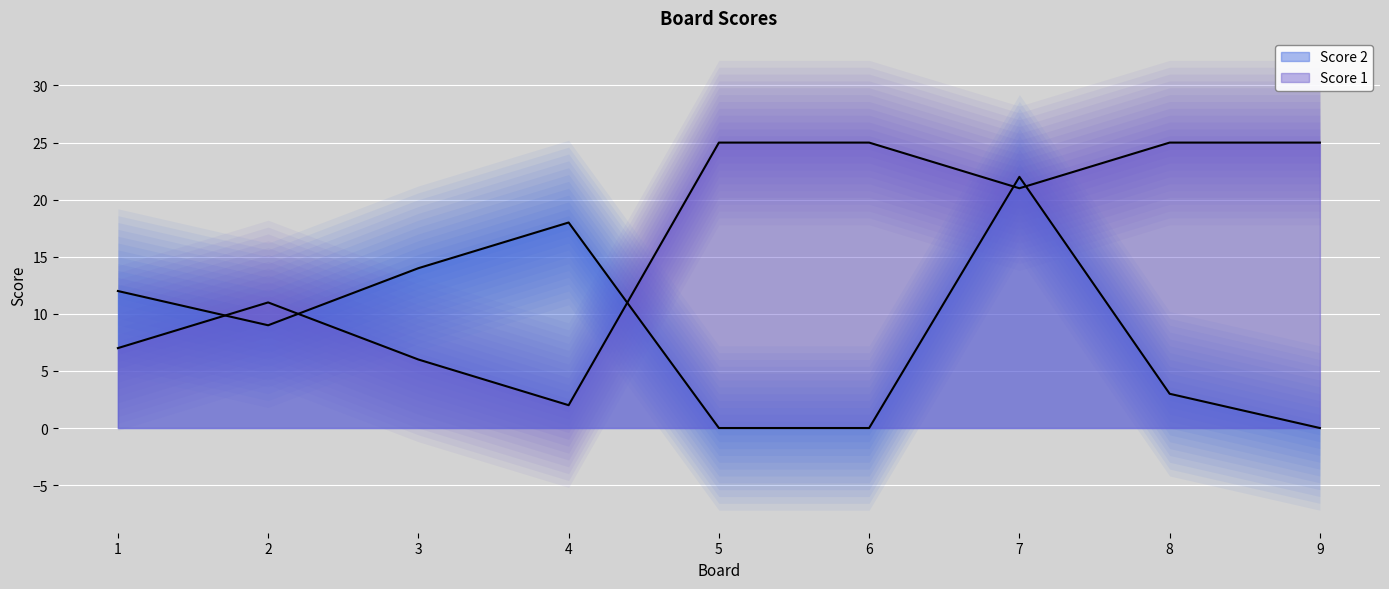

What are all the series names shown in the legend?

Score 1, Score 2